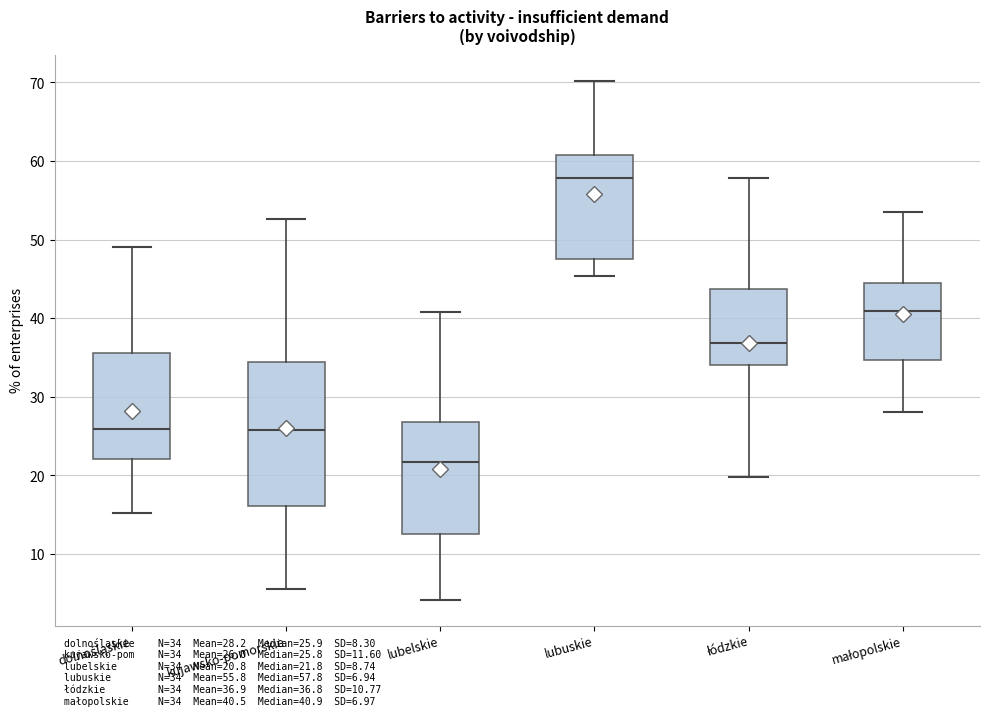

Where does the upper whisker of the box for łódzkie end on the y-axis? The values are not printed on the chart, so give them approximately, as read against the axis.

58